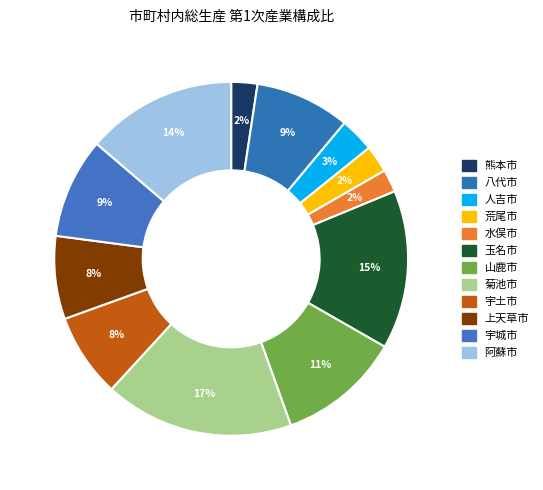

Is it true that 八代市 is 1% of the pie?

False